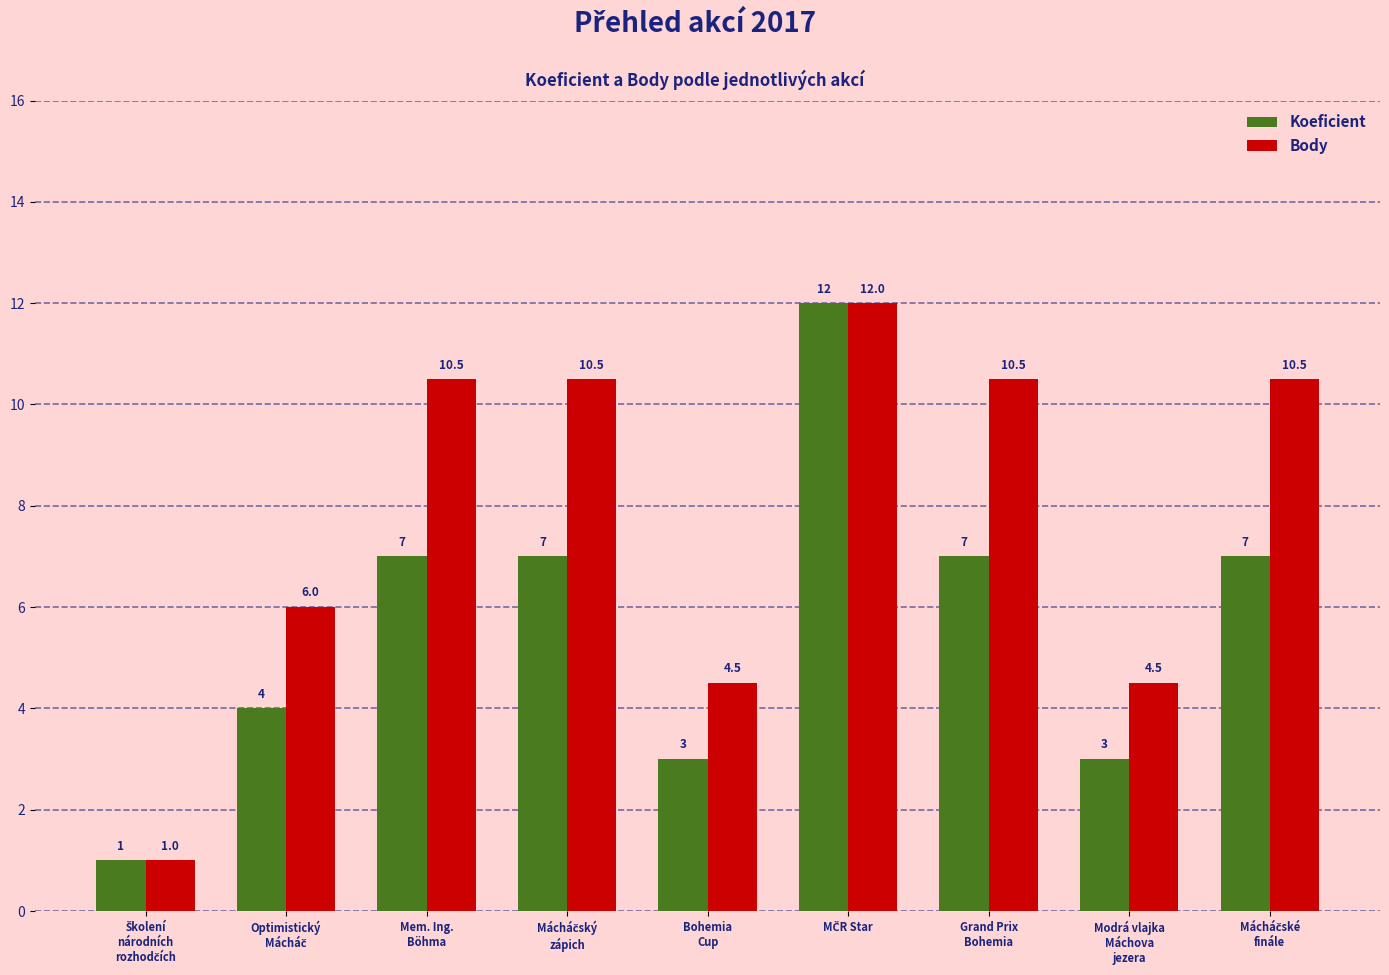

How many data points in Body are above 10?

5